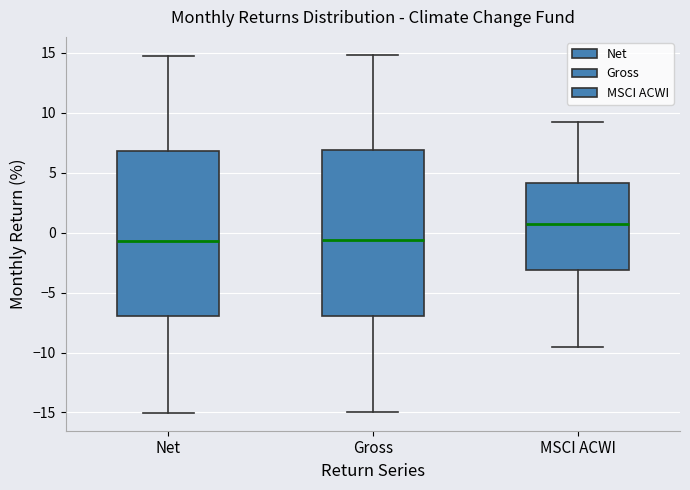

Reading left to right, transcribe this box plot: for each box, give where its median line is, the range the box spans, and where its two whiskers end, as read against the y-axis. The values are not printed on the chart, so give them approximately, as read against the axis.

Net: median -0.5, box -7.0 to 7.0, whiskers -15.0 to 15.0
Gross: median -0.5, box -7.0 to 7.0, whiskers -15.0 to 15.0
MSCI ACWI: median 0.5, box -3.0 to 4.0, whiskers -9.5 to 9.0